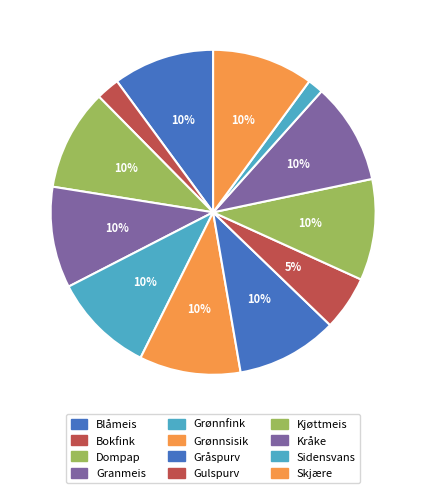

True or false: Gråspurv accounts for 10% of the total.

True